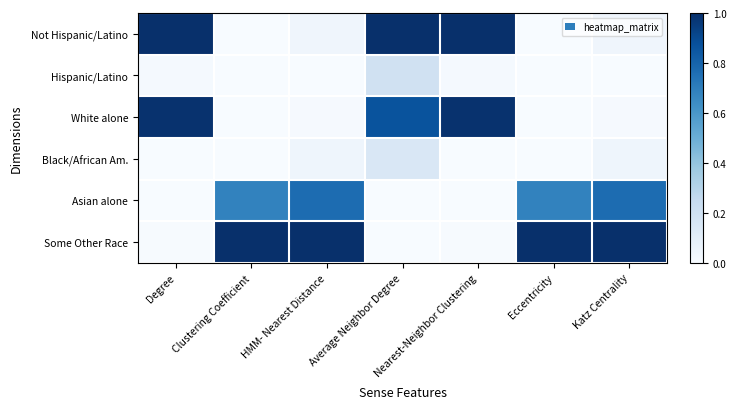

How many categories are shown in the chart?

7